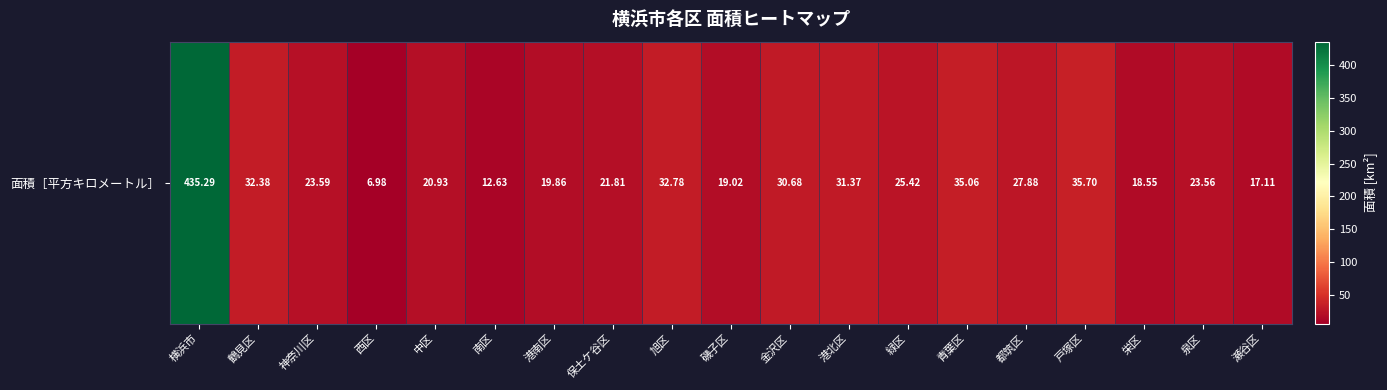

Approximately how many times larger is the value at 横浜市 compared to 港北区?

13.9